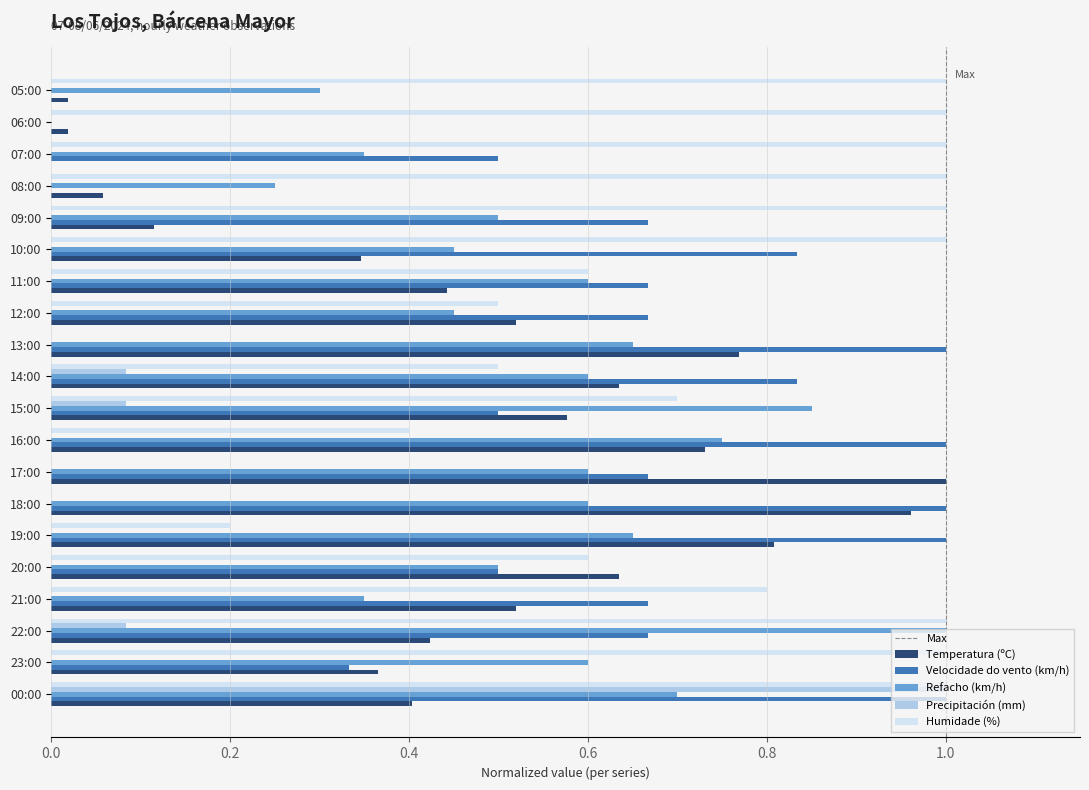

Is the value of Temperatura (ºC) at 16:00 greater than the value of Velocidade do vento (km/h) at 15:00?

Yes